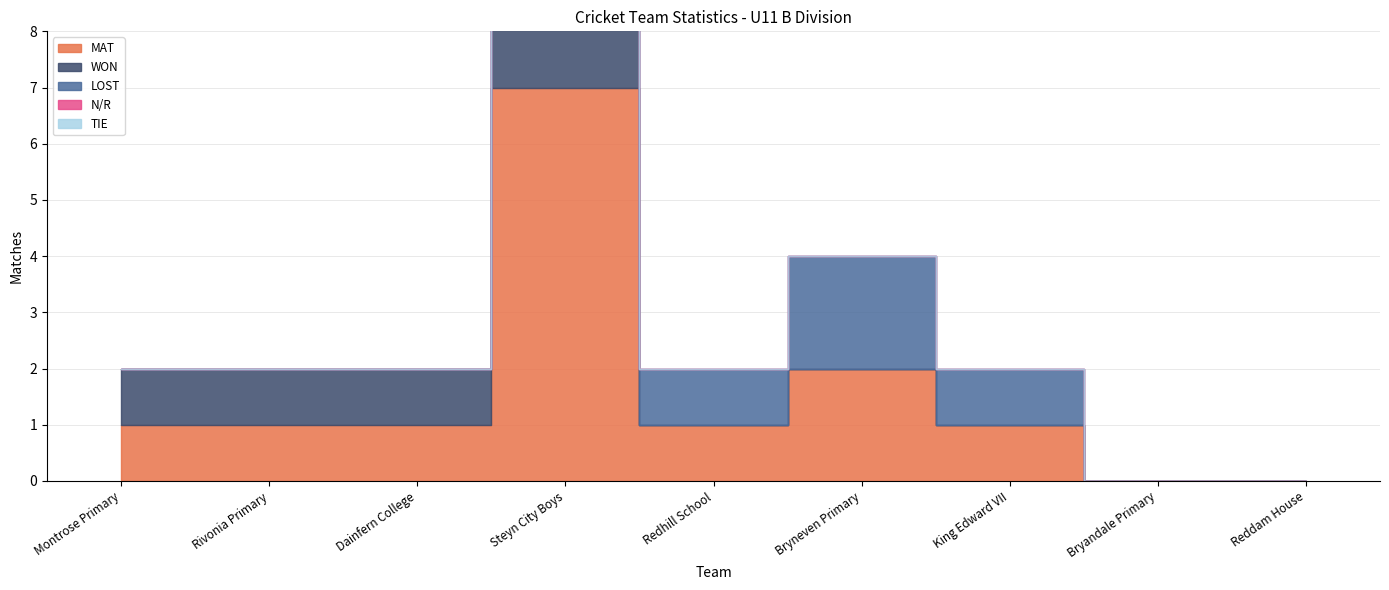

At which label is N/R closest to 0?

Montrose Primary